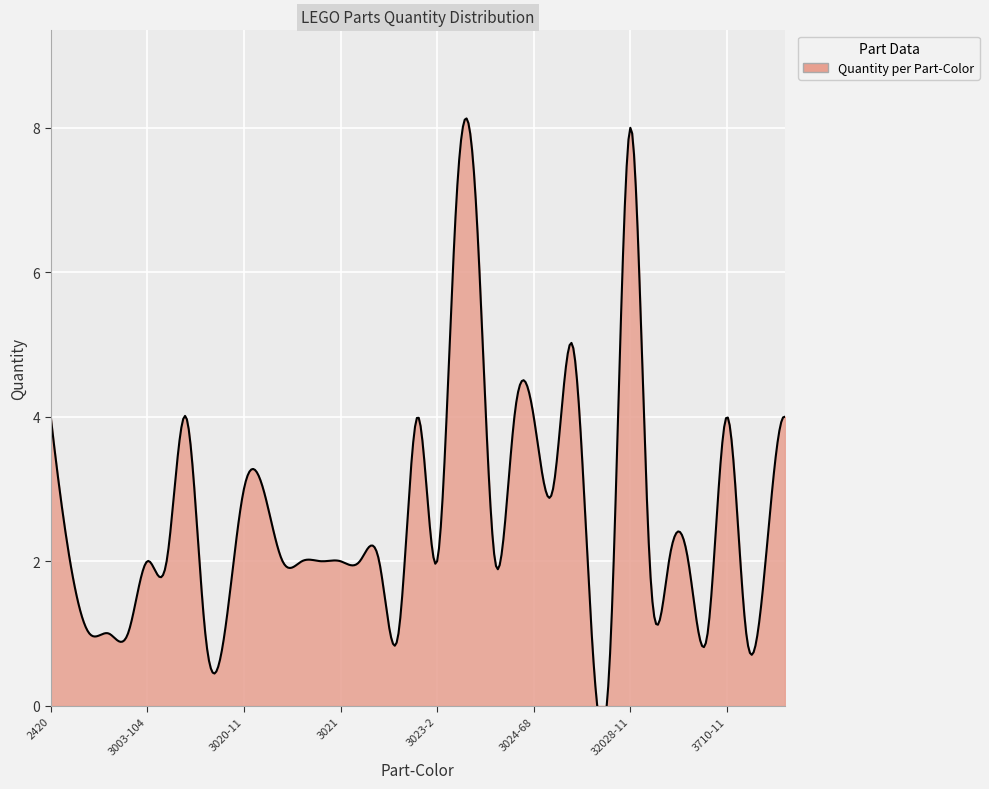

Where does the data first go above 2?

2420